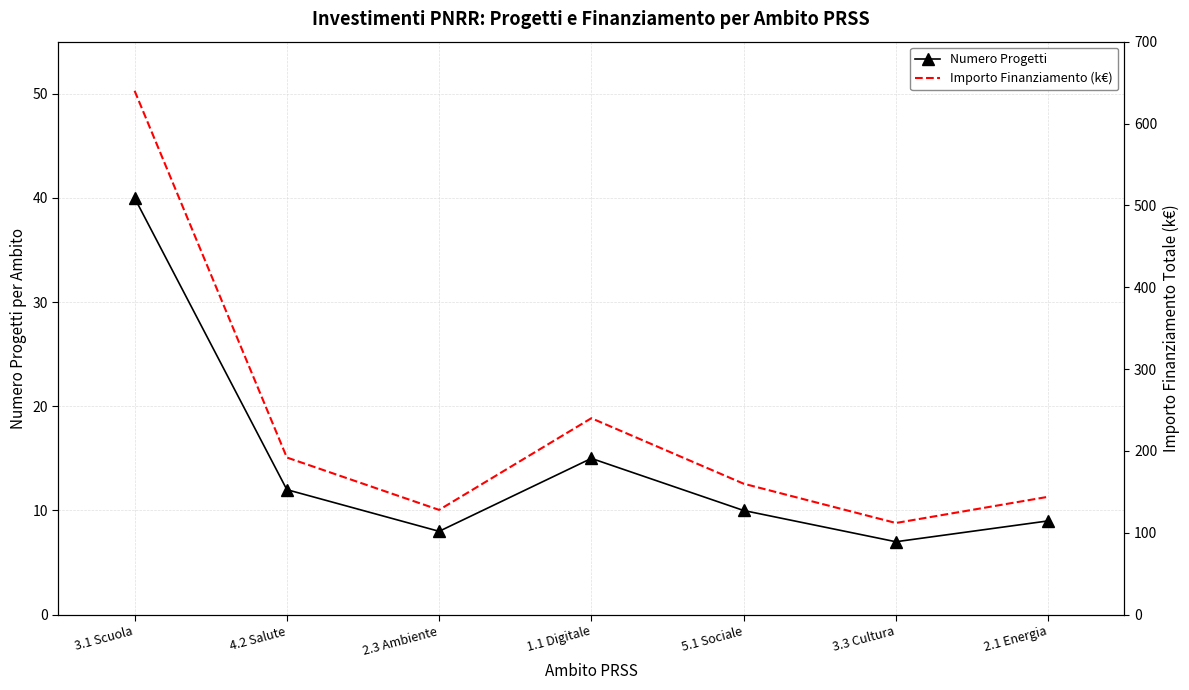

Is it true that Numero Progetti equals 8 at 2.3 Ambiente?

True